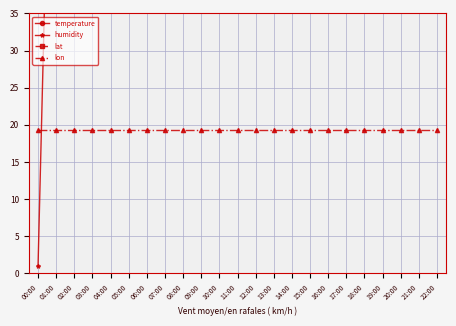

How many distinct data groups are displayed?

4